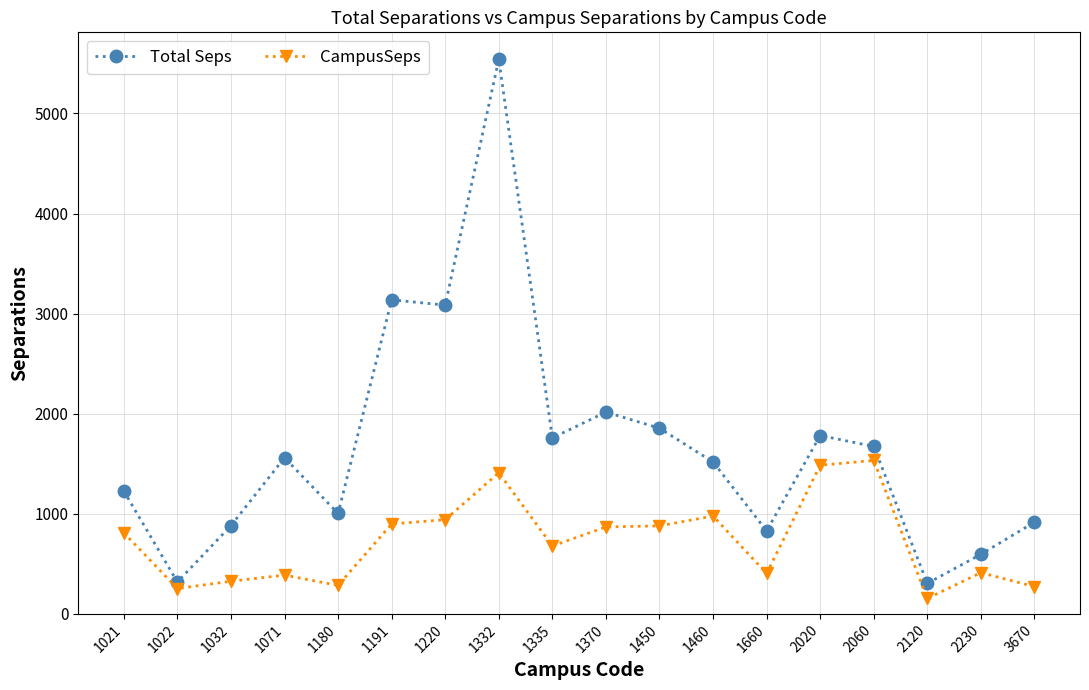

What is the sum of the Total Seps values at 2120 and 1021?

1533.1